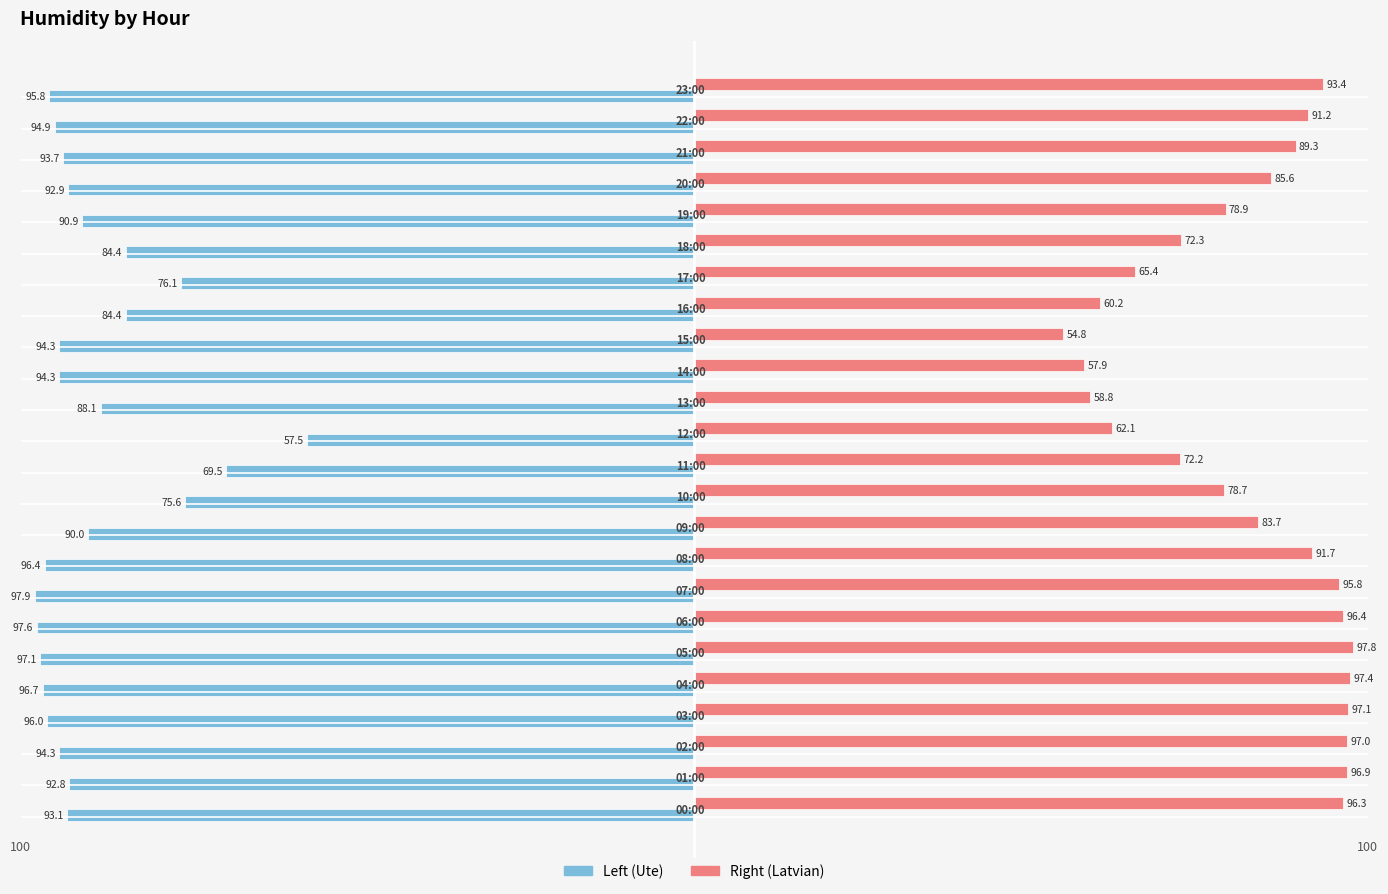

What is the average value of the Right (Latvian) series?

82.1